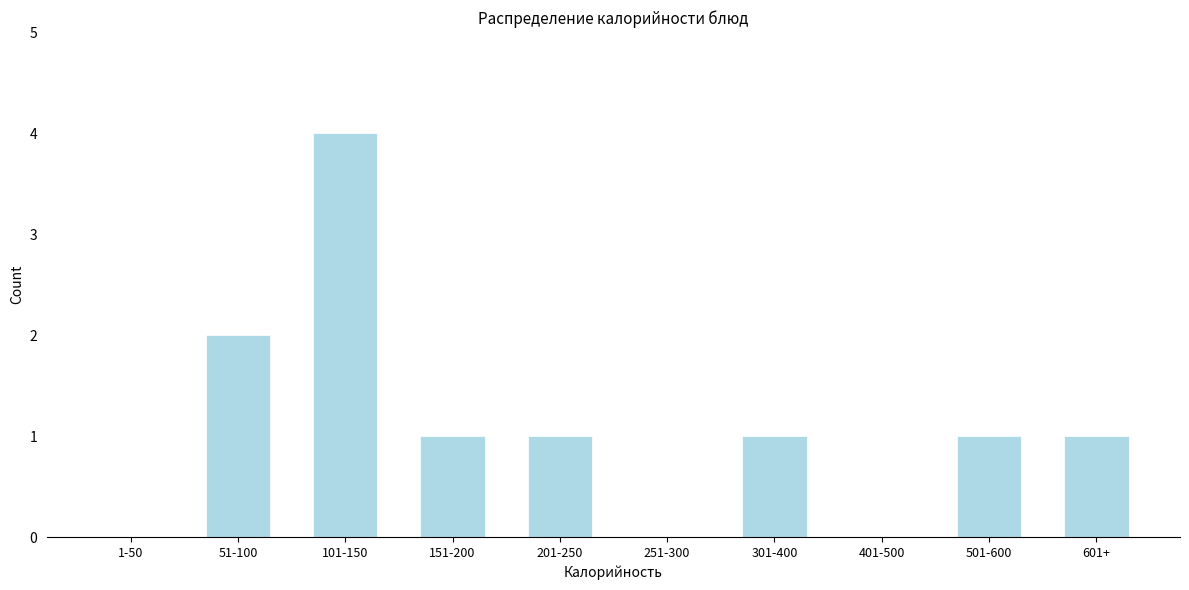

Reading left to right, list all the values displayed in this chart.

1-50=0	51-100=2	101-150=4	151-200=1	201-250=1	251-300=0	301-400=1	401-500=0	501-600=1	601+=1